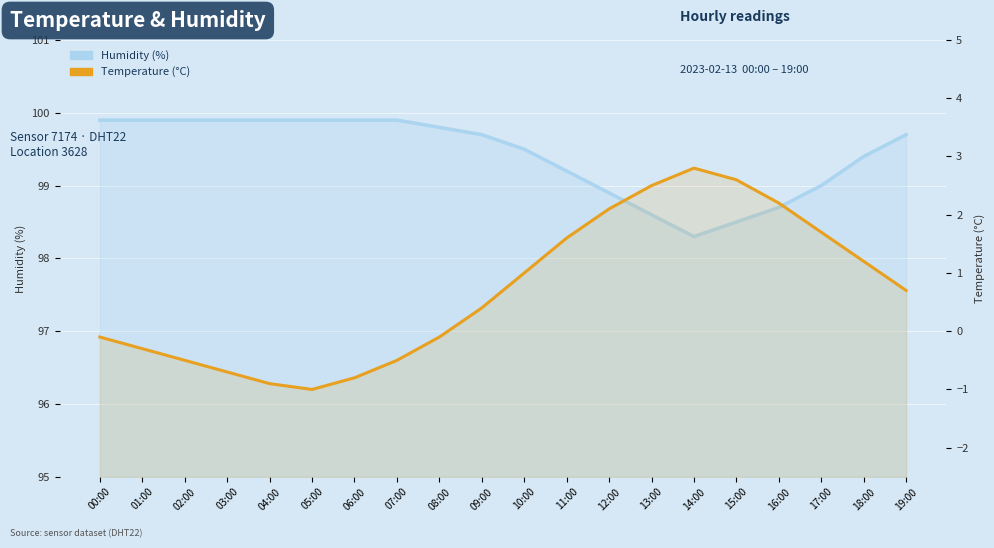

What is the label of the 3rd point from the right?

17:00